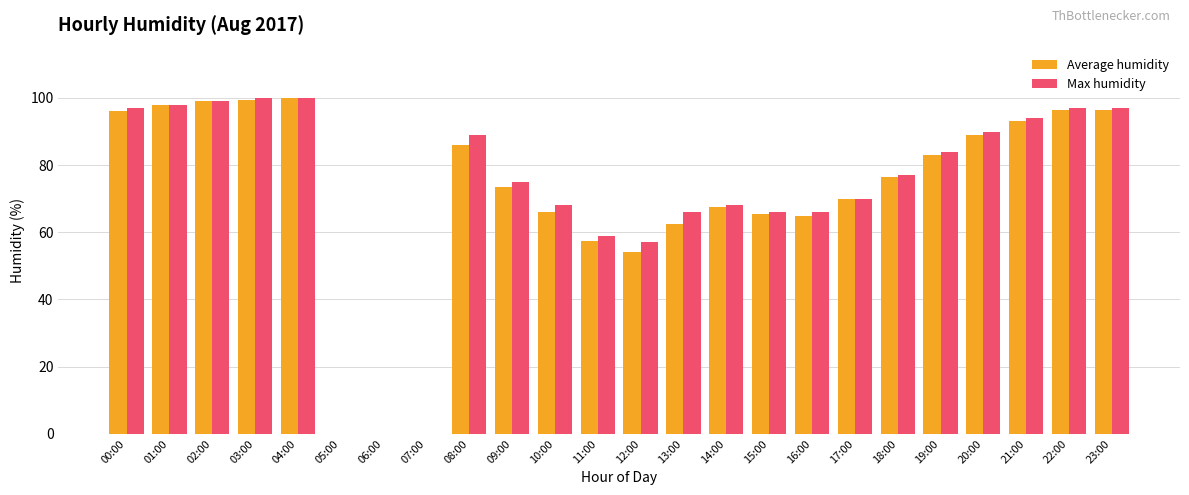

What is the sum of all Max humidity values?

1717.0